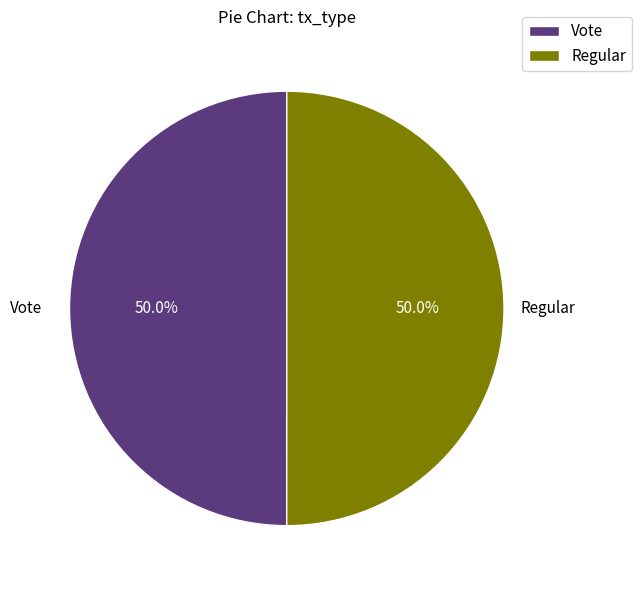

What percentage do Regular and Vote together represent?

100.0%